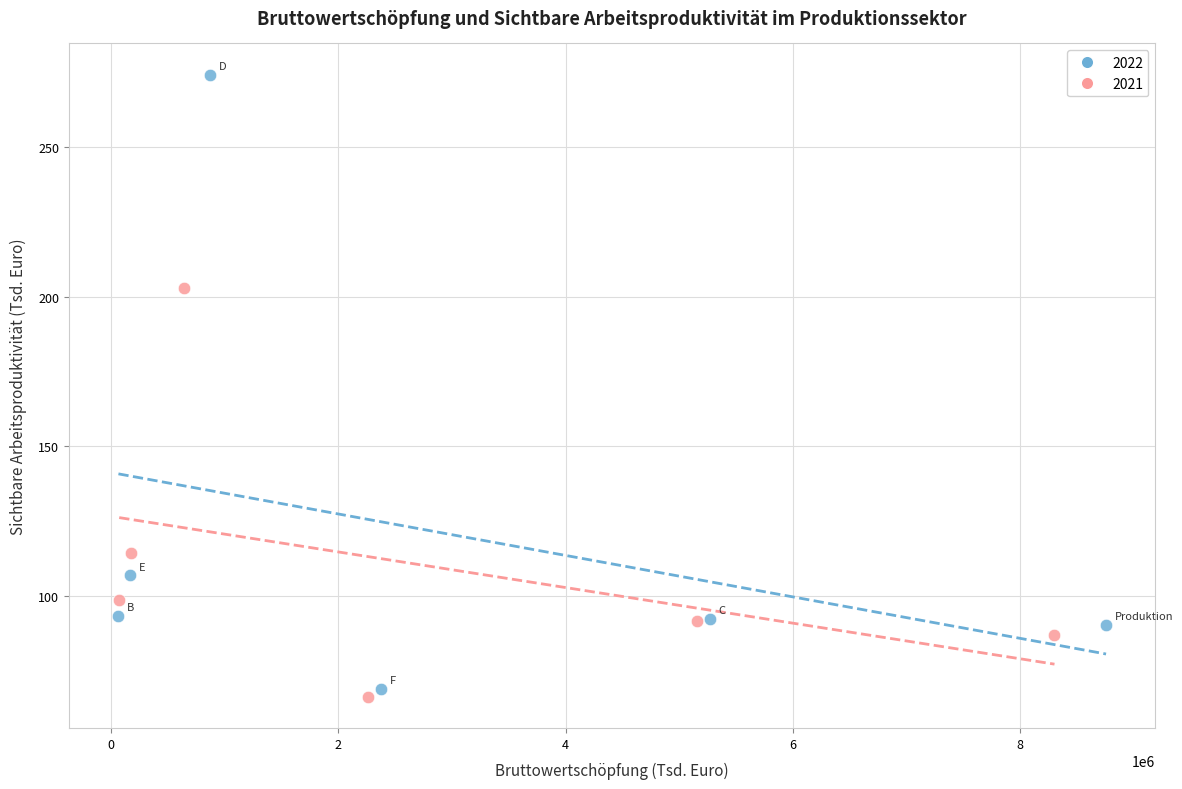

Which series contains the highest Y value?

2022